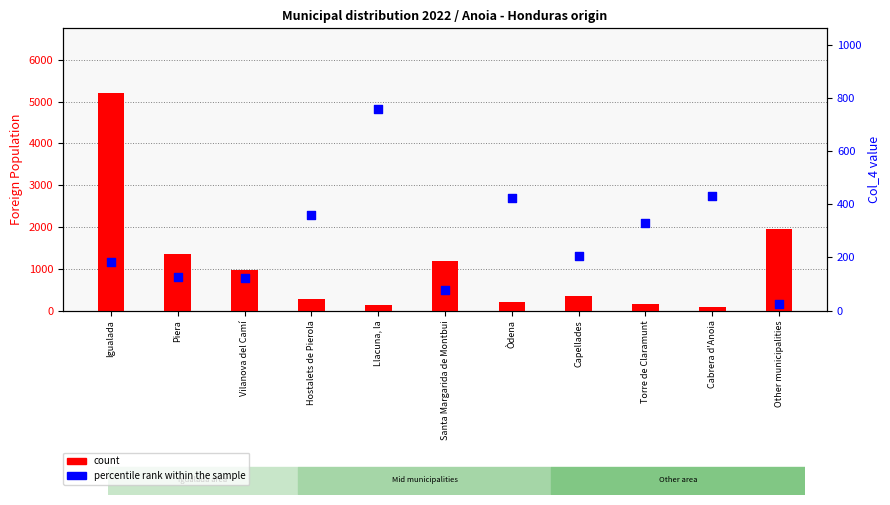

What are all the series names shown in the legend?

count, percentile rank within the sample